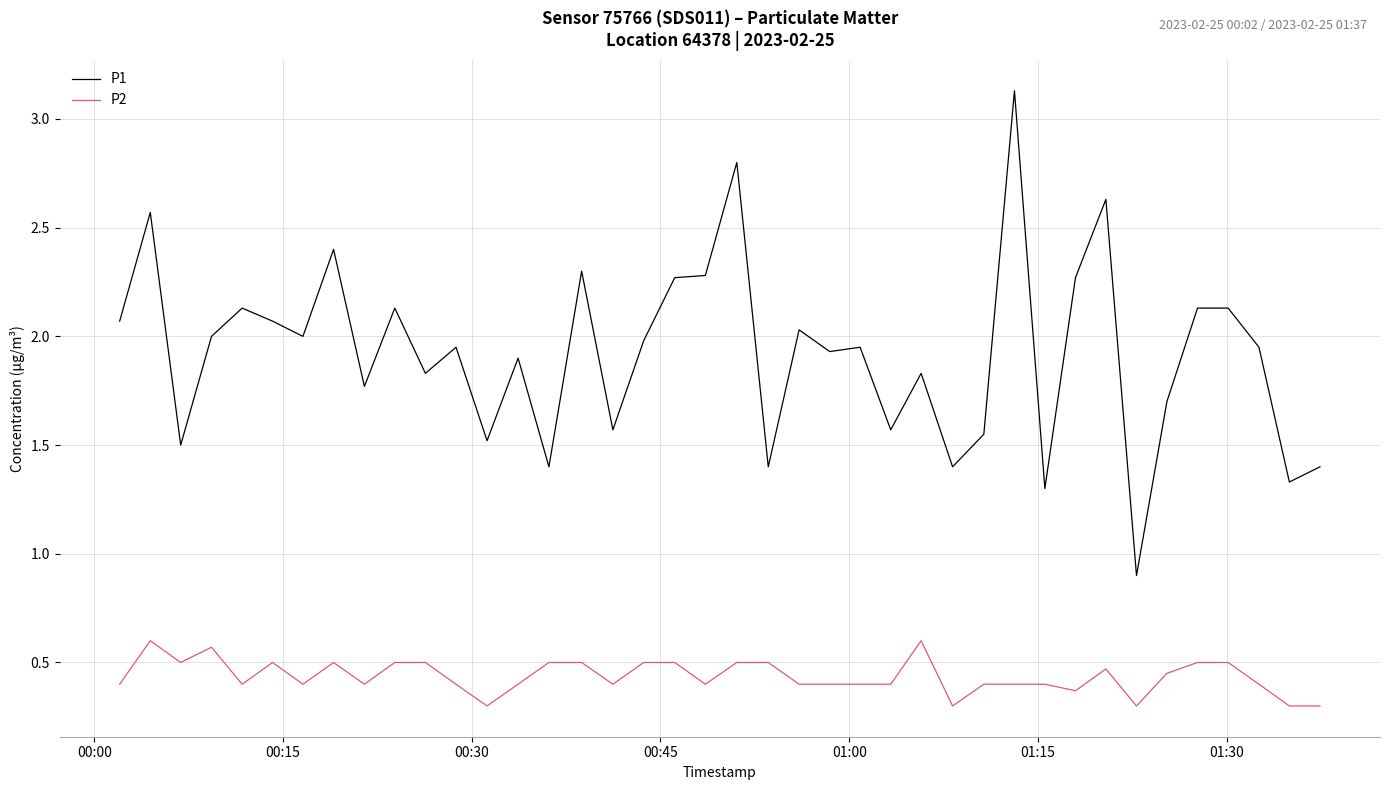

Rank the series by their average value, from highest to lowest.

P1, P2